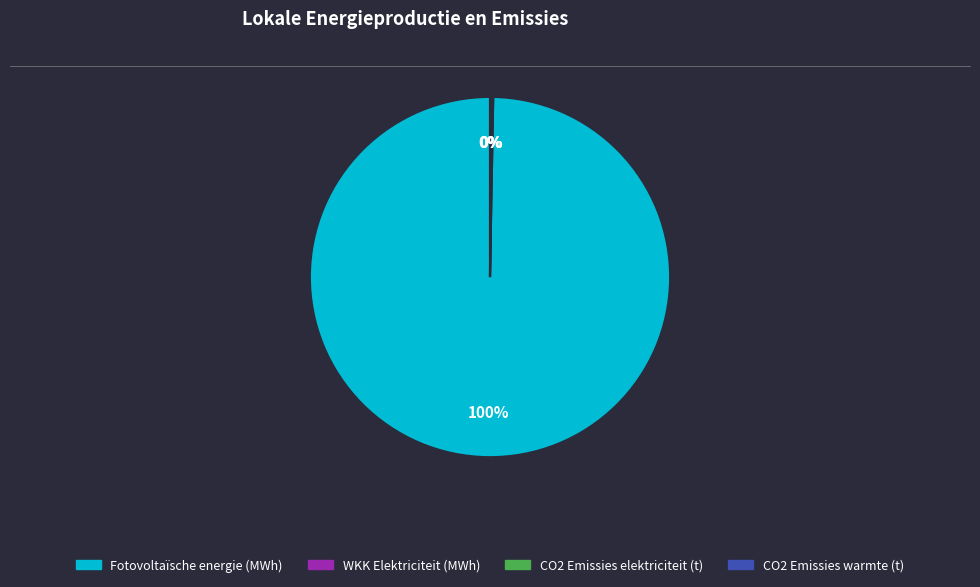

True or false: Fotovoltaïsche energie (MWh) accounts for 100% of the total.

True